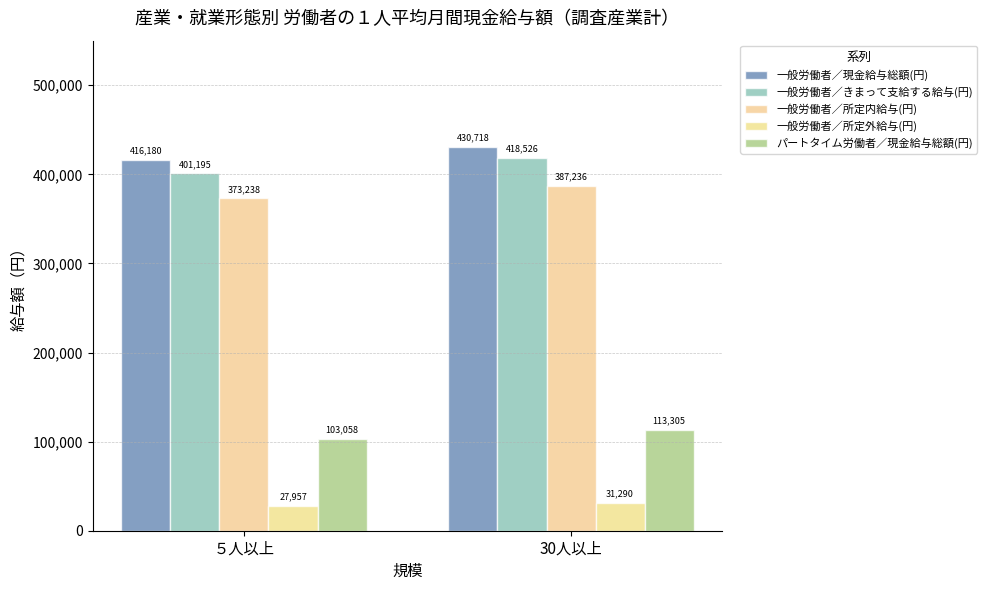

Reading right to left, extract all data points from this chart.

一般労働者／現金給与総額(円): 430718	416180
一般労働者／きまって支給する給与(円): 418526	401195
一般労働者／所定内給与(円): 387236	373238
一般労働者／所定外給与(円): 31290	27957
パートタイム労働者／現金給与総額(円): 113305	103058